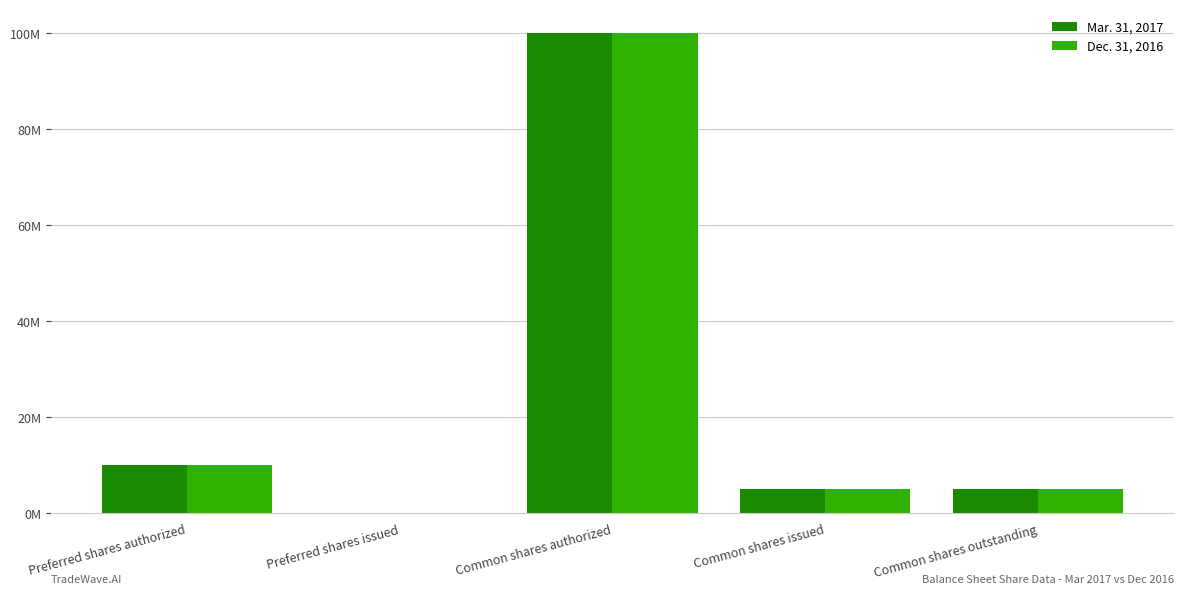

Reading left to right, what are all the values shown in this chart?

Mar. 31, 2017: 10000000	0	100000000	5000000	5000000
Dec. 31, 2016: 10000000	0	100000000	5000000	5000000